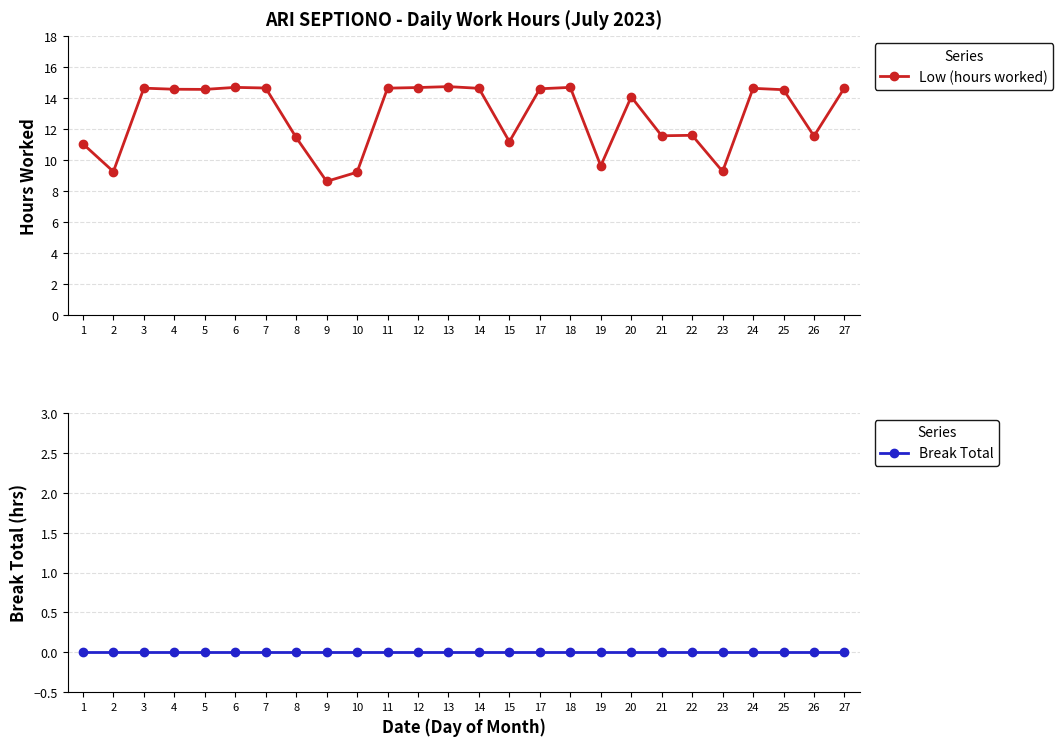

List the series in order of their peak value, lowest first.

Break Total, Low (hours worked)